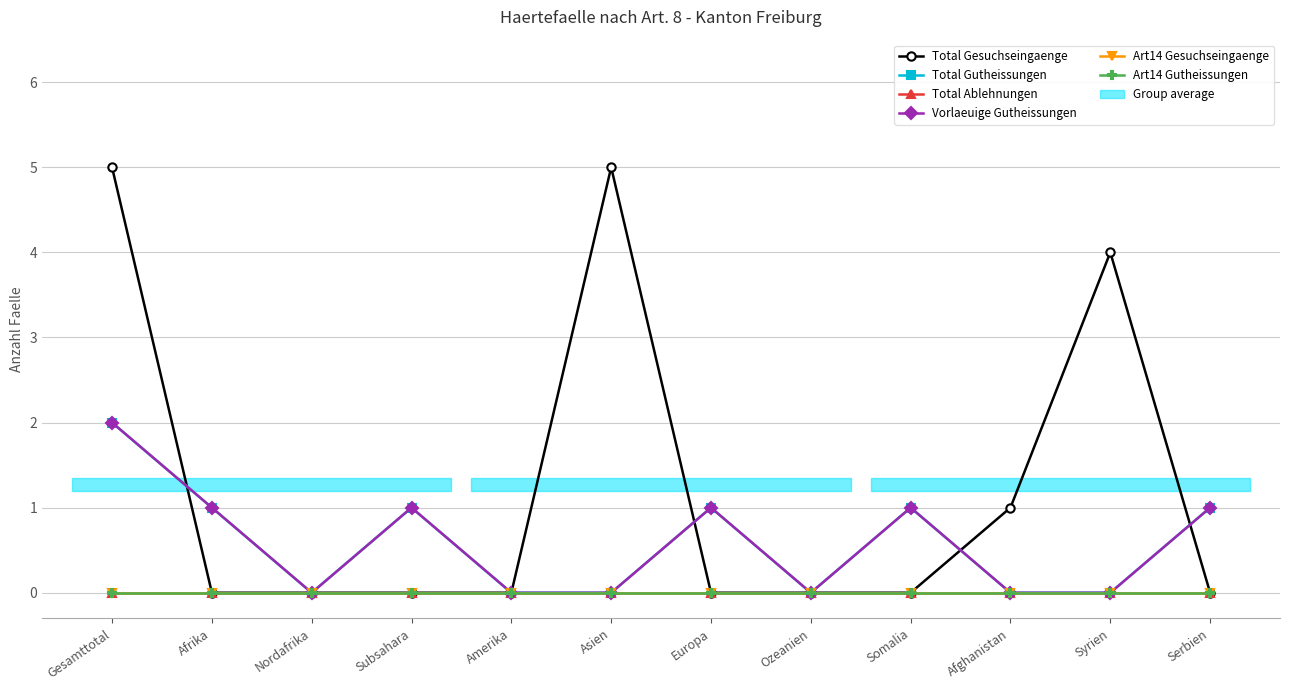

True or false: Total Ablehnungen and Art14 Gesuchseingaenge intersect in this chart.

False